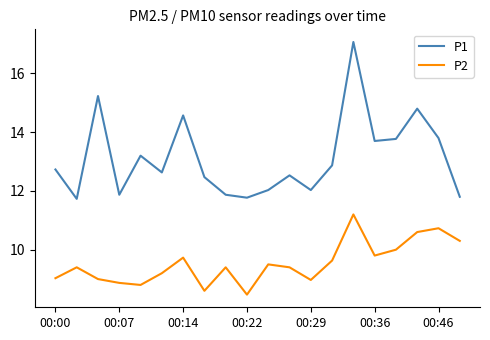

What is the difference between the maximum and minimum values in the P2 series?

2.7